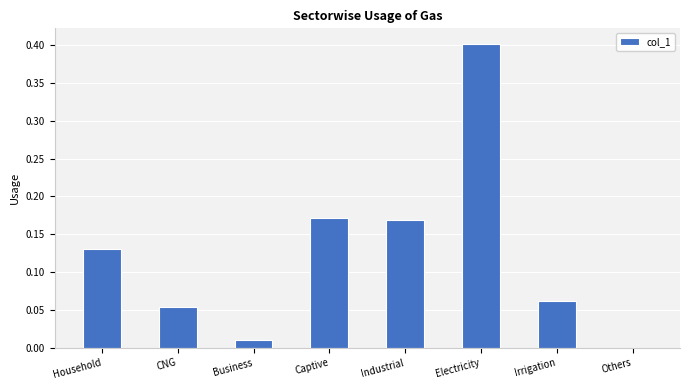

The chart shows a value of 0.0 at Business. True or false?

True